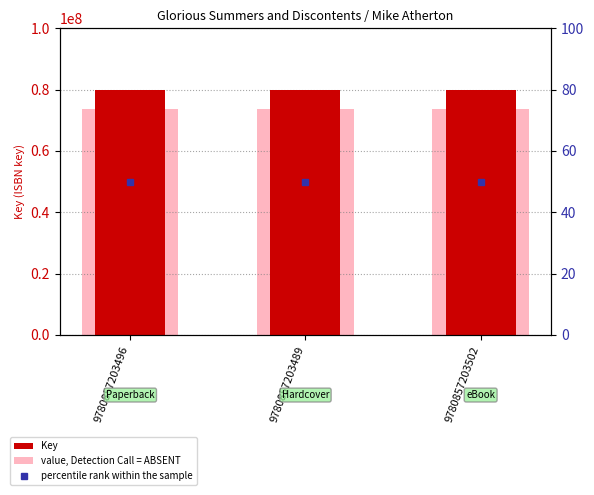

What is the total value across all series at 9780857203496?

79910771